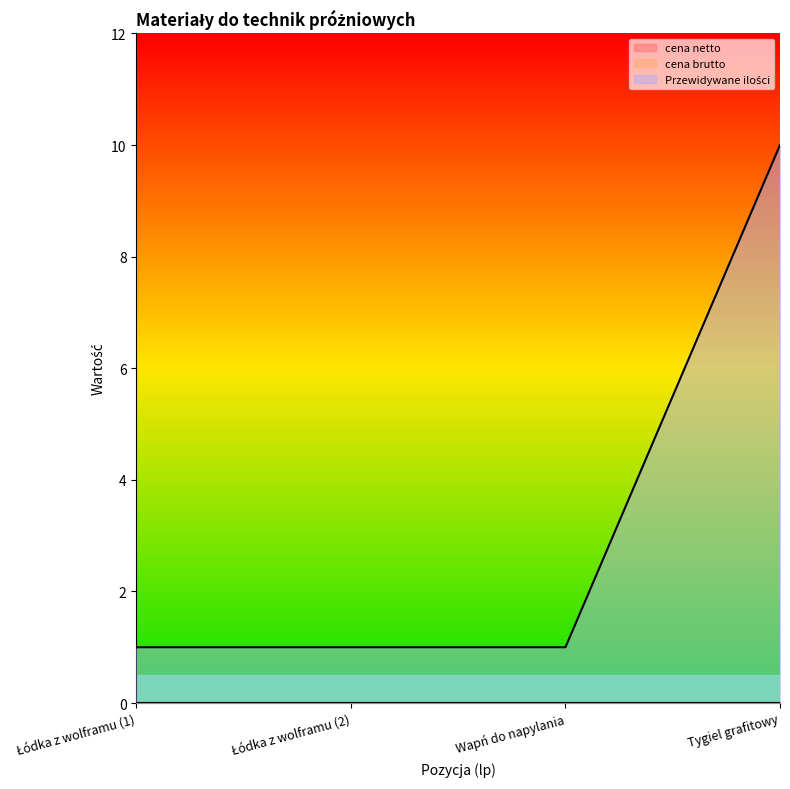

Rank the series by their maximum value, from highest to lowest.

Przewidywane ilości, cena netto, cena brutto